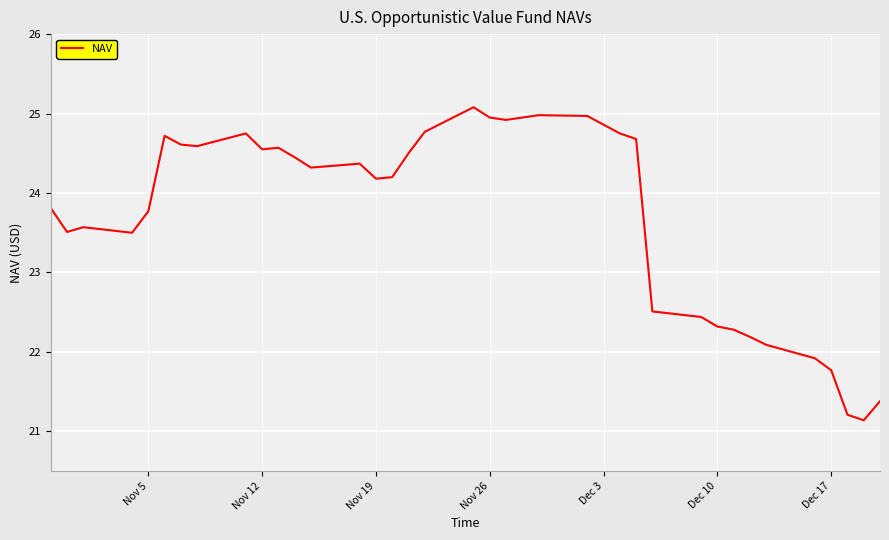

What is the difference between the maximum and minimum values?

3.9